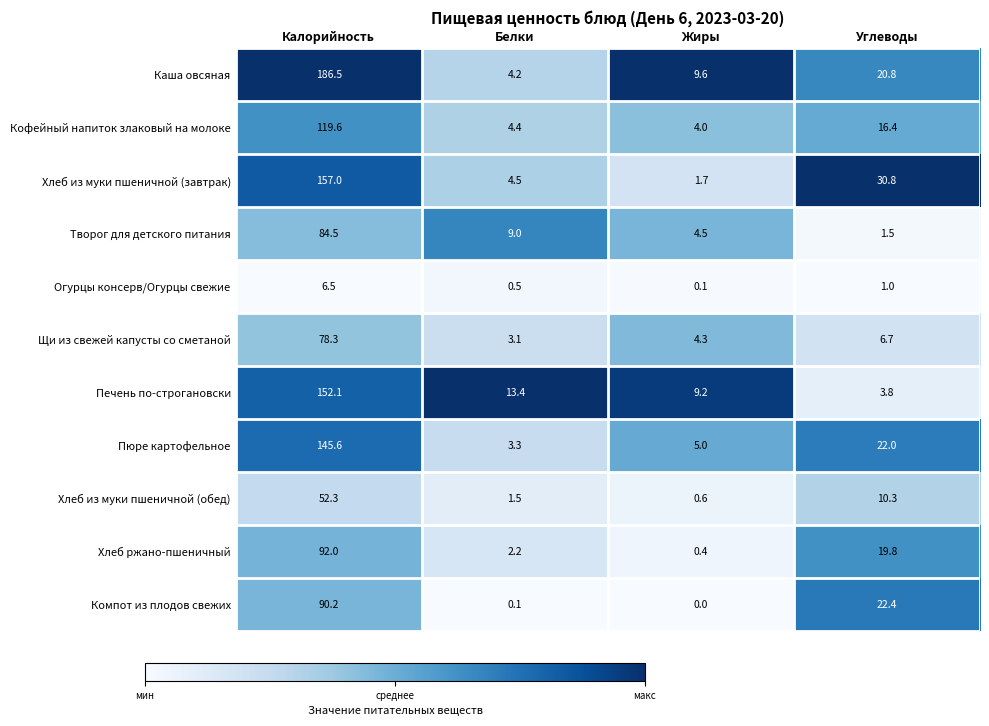

Which series has the largest total across all categories?

Каша овсяная